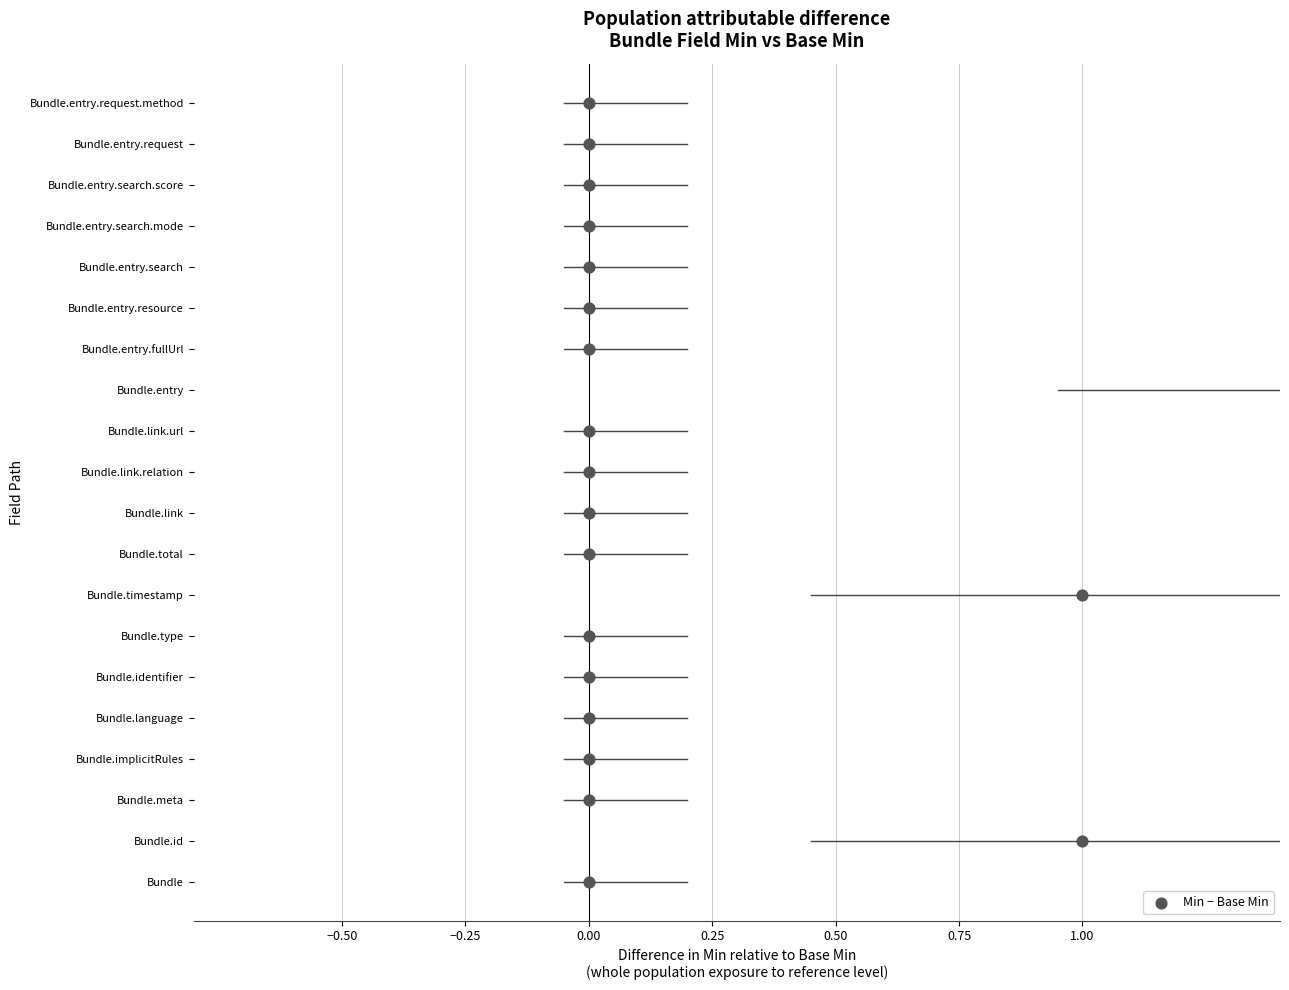

What is the change in value from 13 to 15?

+2